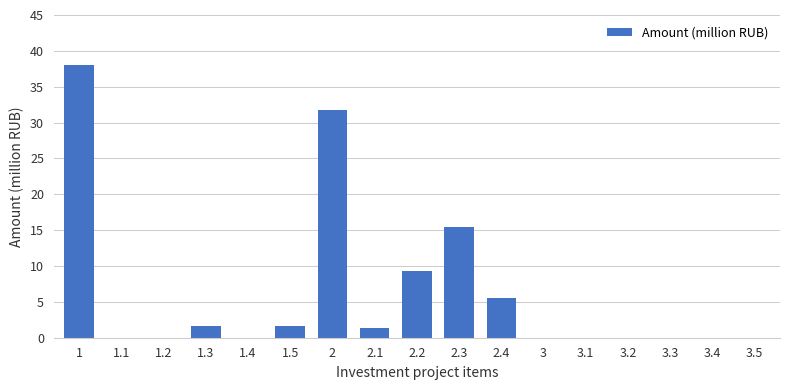

Reading left to right, what are all the values shown in this chart?

1=38.1	1.1=0.0	1.2=0.0	1.3=1.6	1.4=0.0	1.5=1.6	2=31.7	2.1=1.3	2.2=9.3	2.3=15.5	2.4=5.6	3=0.0	3.1=0.0	3.2=0.0	3.3=0.0	3.4=0.0	3.5=0.0